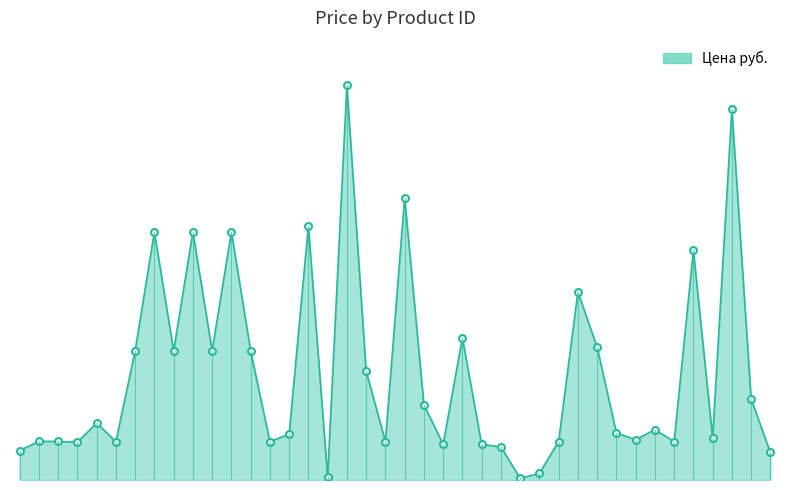

Where is the first local minimum?

14356